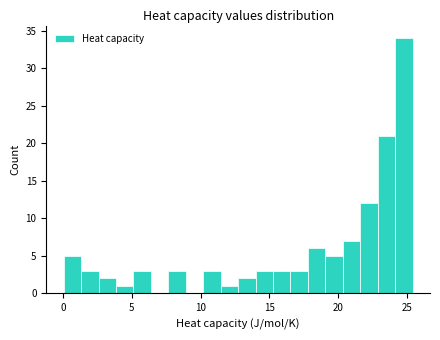

Around what value on the x-axis is the tallest bar? Give the approximate position of its centre, as read against the axis.

25.0